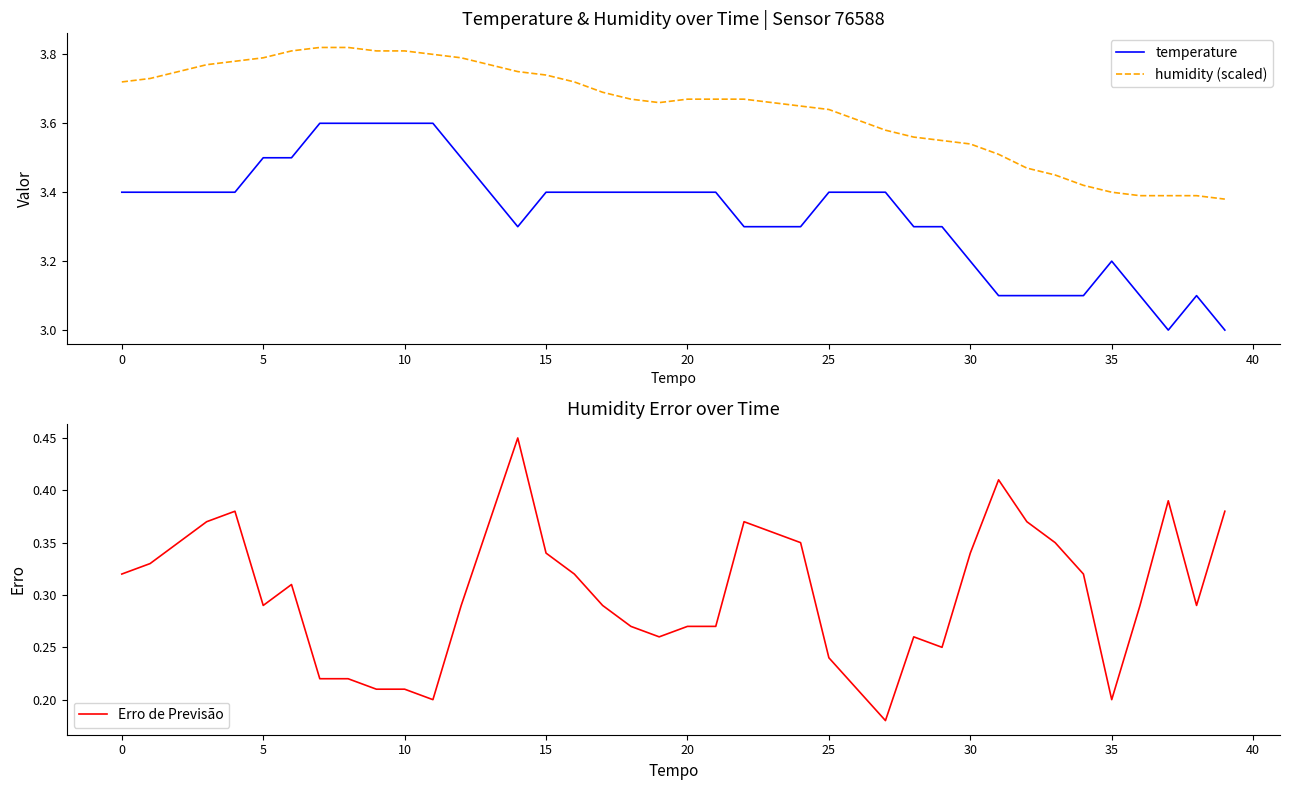

Reading left to right, list all the values displayed in this chart.

temperature: 3.4	3.4	3.4	3.4	3.4	3.5	3.5	3.6	3.6	3.6	3.6	3.6	3.5	3.4	3.3	3.4	3.4	3.4	3.4	3.4	3.4	3.4	3.3	3.3	3.3	3.4	3.4	3.4	3.3	3.3	3.2	3.1	3.1	3.1	3.1	3.2	3.1	3.0	3.1	3.0
humidity (scaled): 3.7	3.7	3.8	3.8	3.8	3.8	3.8	3.8	3.8	3.8	3.8	3.8	3.8	3.8	3.8	3.7	3.7	3.7	3.7	3.7	3.7	3.7	3.7	3.7	3.6	3.6	3.6	3.6	3.6	3.5	3.5	3.5	3.5	3.5	3.4	3.4	3.4	3.4	3.4	3.4
Erro de Previsão: 0.3	0.3	0.3	0.4	0.4	0.3	0.3	0.2	0.2	0.2	0.2	0.2	0.3	0.4	0.5	0.3	0.3	0.3	0.3	0.3	0.3	0.3	0.4	0.4	0.3	0.2	0.2	0.2	0.3	0.2	0.3	0.4	0.4	0.3	0.3	0.2	0.3	0.4	0.3	0.4